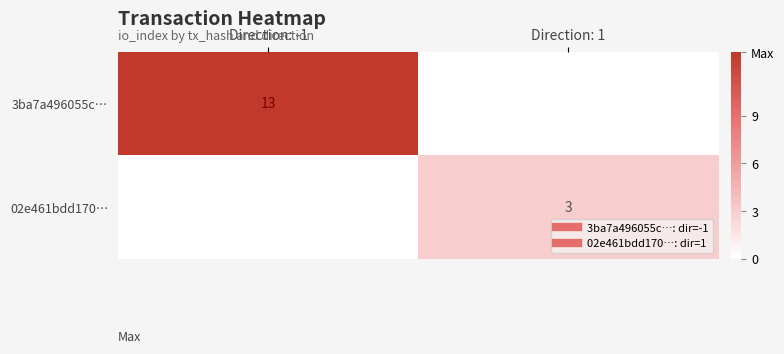

Which series has the largest range (max minus min)?

3ba7a496055c…